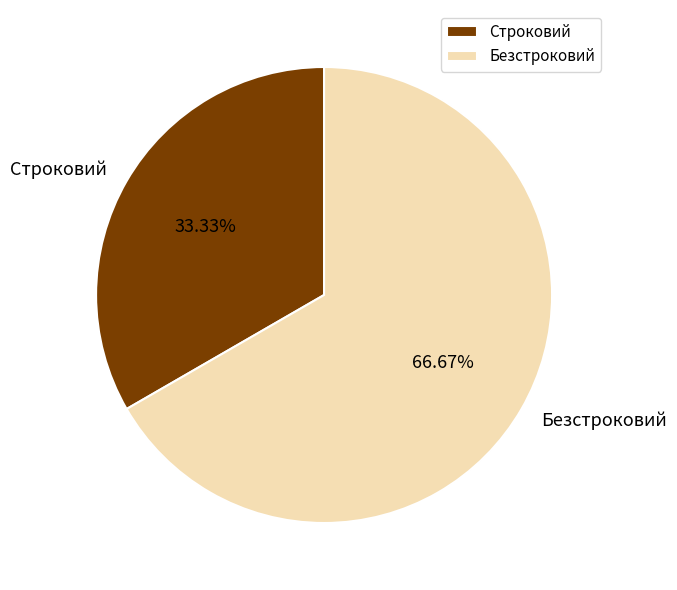

Which has a higher value, Строковий or Безстроковий?

Безстроковий